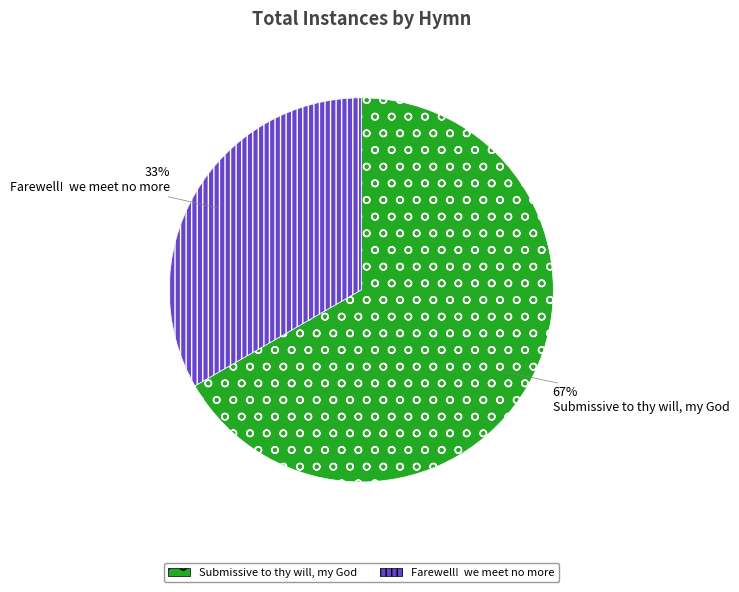

Rank the categories by value from highest to lowest.

Submissive to thy will, my God, Farewell! we meet no more